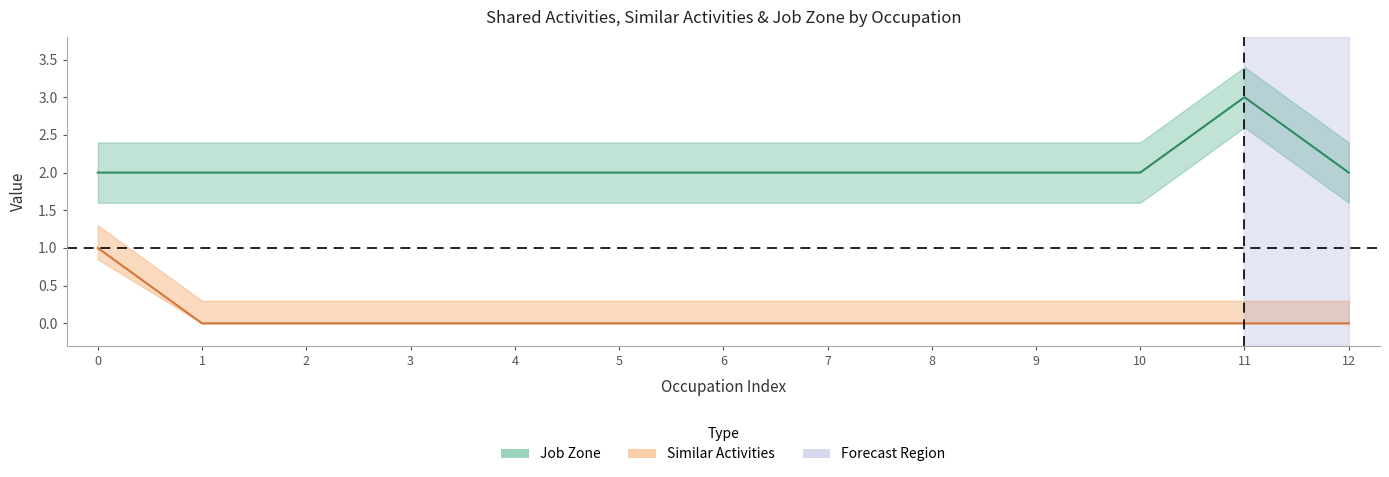

Reading left to right, what are all the values shown in this chart?

Similar Activities: 1	0	0	0	0	0	0	0	0	0	0	0	0
Job Zone: 2	2	2	2	2	2	2	2	2	2	2	3	2